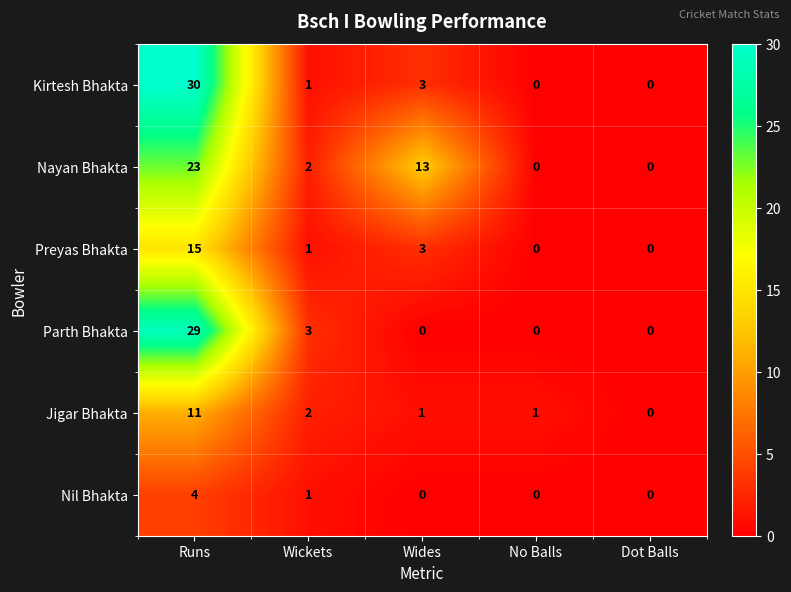

Reading right to left, extract all data points from this chart.

Kirtesh Bhakta: Dot Balls=0	No Balls=0	Wides=3	Wickets=1	Runs=30
Nayan Bhakta: Dot Balls=0	No Balls=0	Wides=13	Wickets=2	Runs=23
Preyas Bhakta: Dot Balls=0	No Balls=0	Wides=3	Wickets=1	Runs=15
Parth Bhakta: Dot Balls=0	No Balls=0	Wides=0	Wickets=3	Runs=29
Jigar Bhakta: Dot Balls=0	No Balls=1	Wides=1	Wickets=2	Runs=11
Nil Bhakta: Dot Balls=0	No Balls=0	Wides=0	Wickets=1	Runs=4